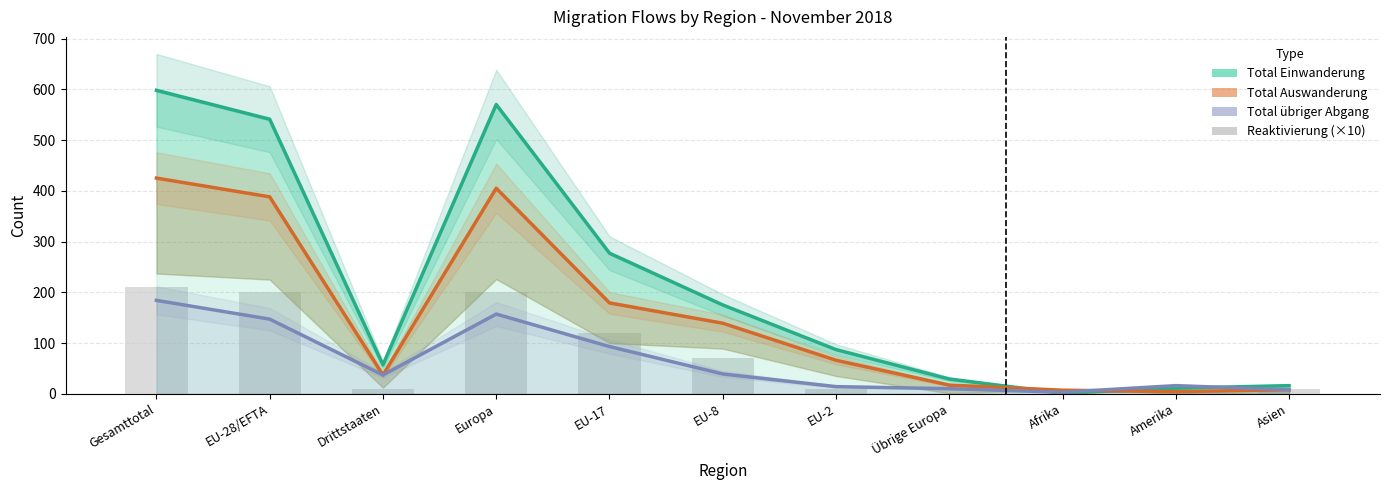

Where does the Total übriger Abgang series first go above 37?

Gesamttotal